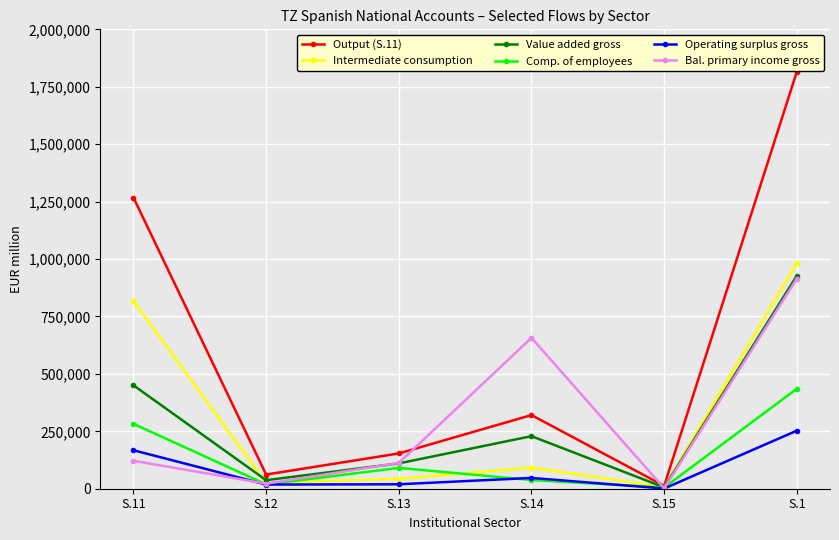

True or false: Value added gross has more than 1 interior local peaks.

False